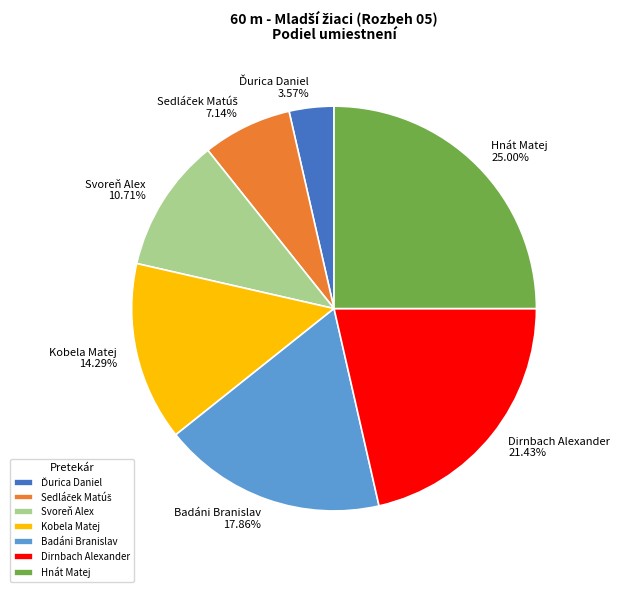

Is there any slice that represents more than half of the pie?

No